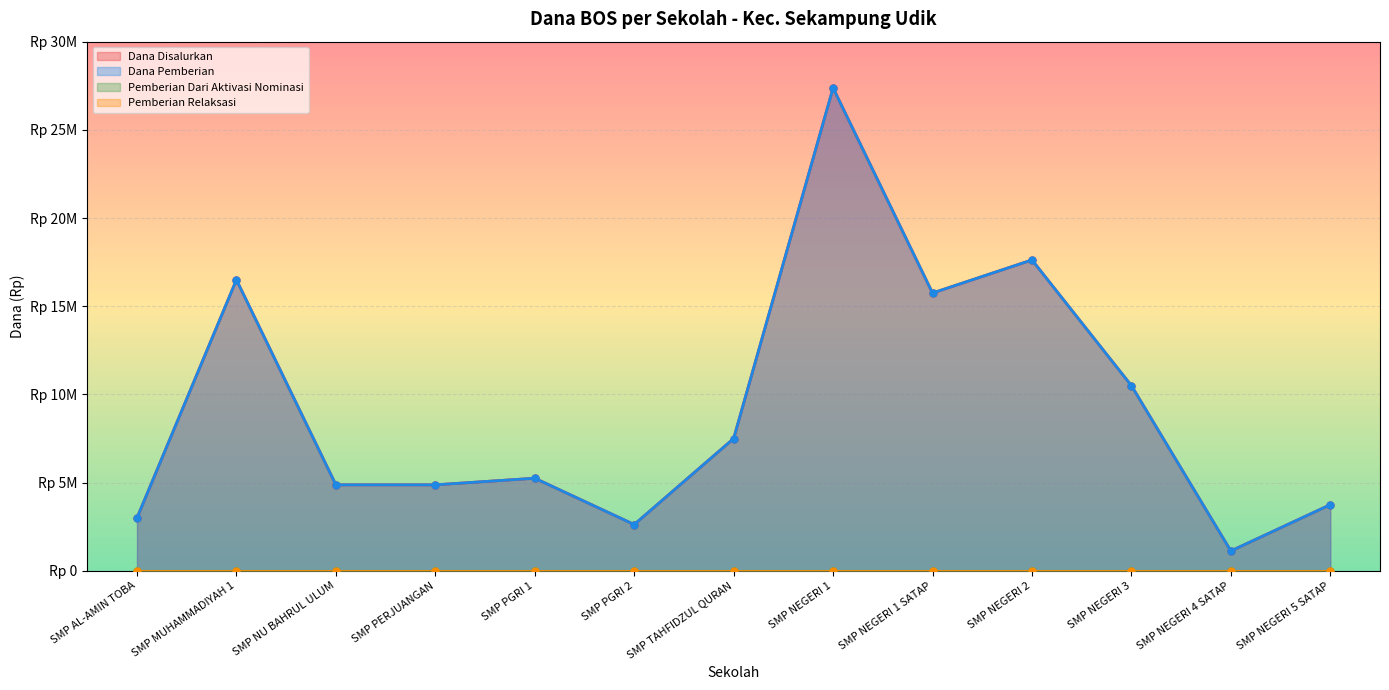

Reading right to left, list all the values displayed in this chart.

Dana Disalurkan: SMP NEGERI 5 SATAP=3750000	SMP NEGERI 4 SATAP=1125000	SMP NEGERI 3=10500000	SMP NEGERI 2=17625000	SMP NEGERI 1 SATAP=15750000	SMP NEGERI 1=27375000	SMP TAHFIDZUL QURAN=7500000	SMP PGRI 2=2625000	SMP PGRI 1=5250000	SMP PERJUANGAN=4875000	SMP NU BAHRUL ULUM=4875000	SMP MUHAMMADIYAH 1=16500000	SMP AL-AMIN TOBA=3000000
Dana Pemberian: SMP NEGERI 5 SATAP=3750000	SMP NEGERI 4 SATAP=1125000	SMP NEGERI 3=10500000	SMP NEGERI 2=17625000	SMP NEGERI 1 SATAP=15750000	SMP NEGERI 1=27375000	SMP TAHFIDZUL QURAN=7500000	SMP PGRI 2=2625000	SMP PGRI 1=5250000	SMP PERJUANGAN=4875000	SMP NU BAHRUL ULUM=4875000	SMP MUHAMMADIYAH 1=16500000	SMP AL-AMIN TOBA=3000000